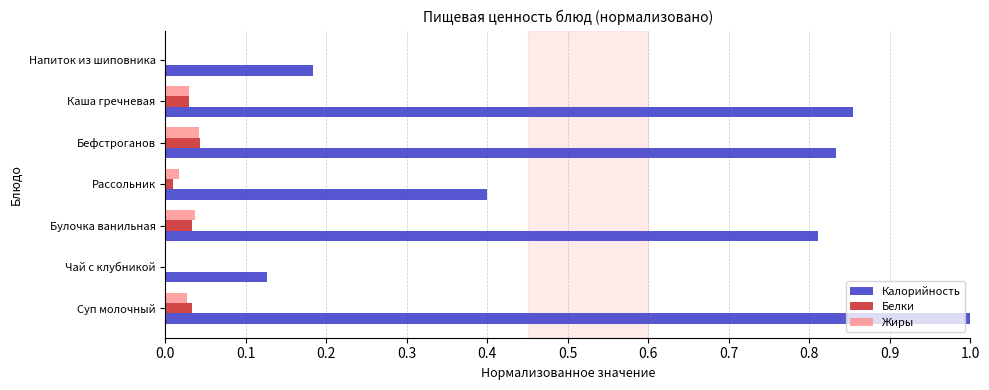

What is the greatest value displayed?

1.0